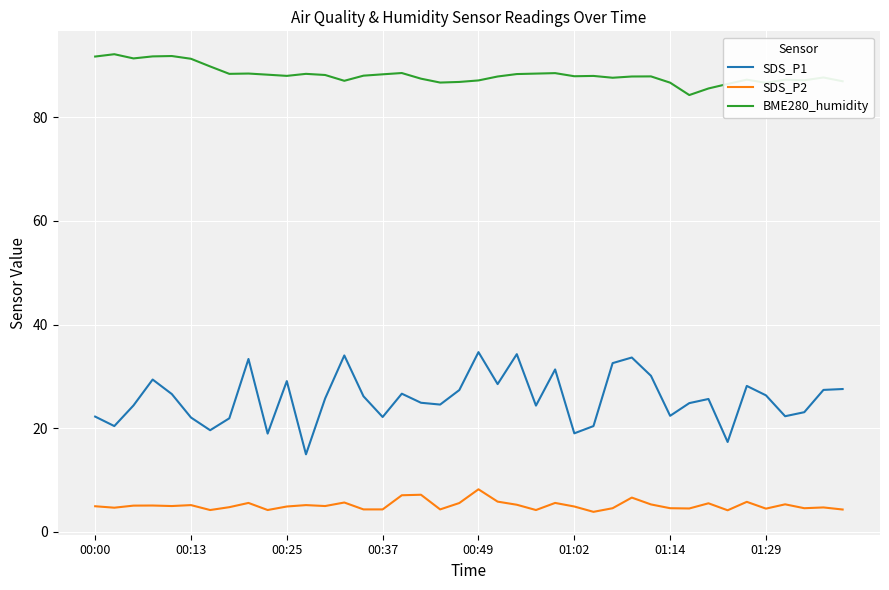

What are all the series names shown in the legend?

SDS_P1, SDS_P2, BME280_humidity